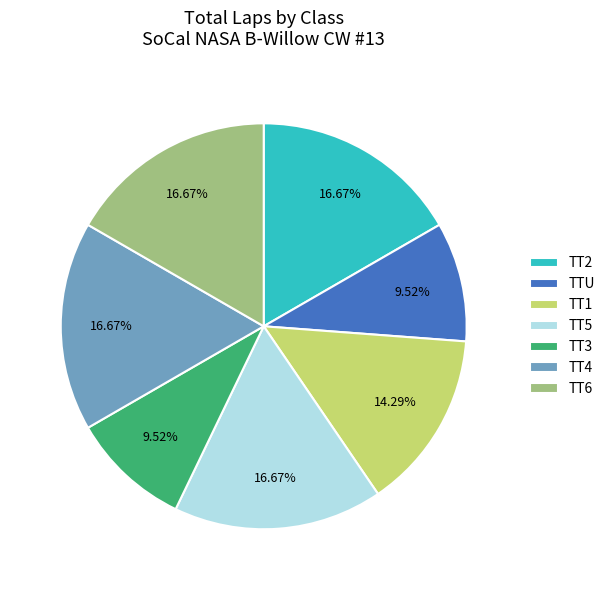

Count the number of slices in the pie.

7